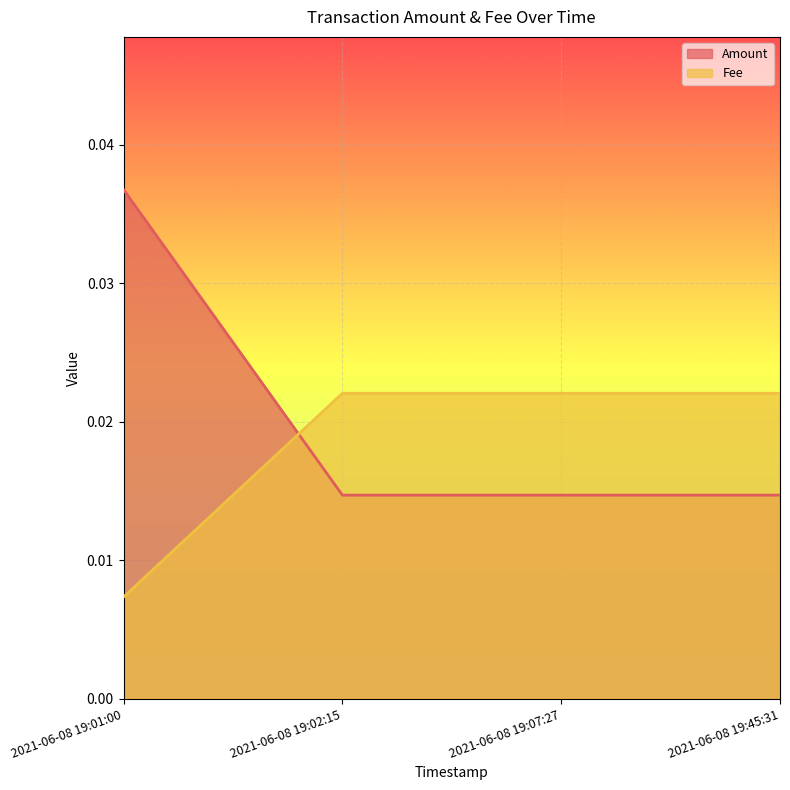

What is the sum of all Amount values?

0.1